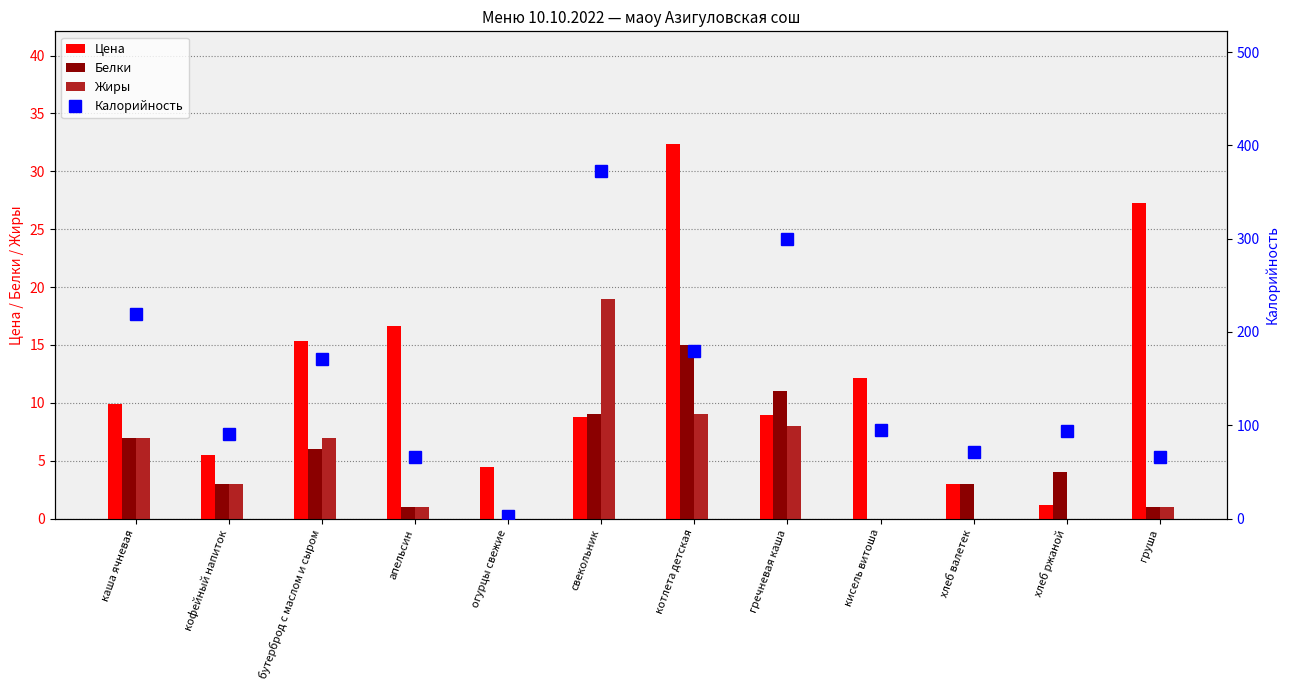

What are all the series names shown in the legend?

Цена, Белки, Жиры, Калорийность